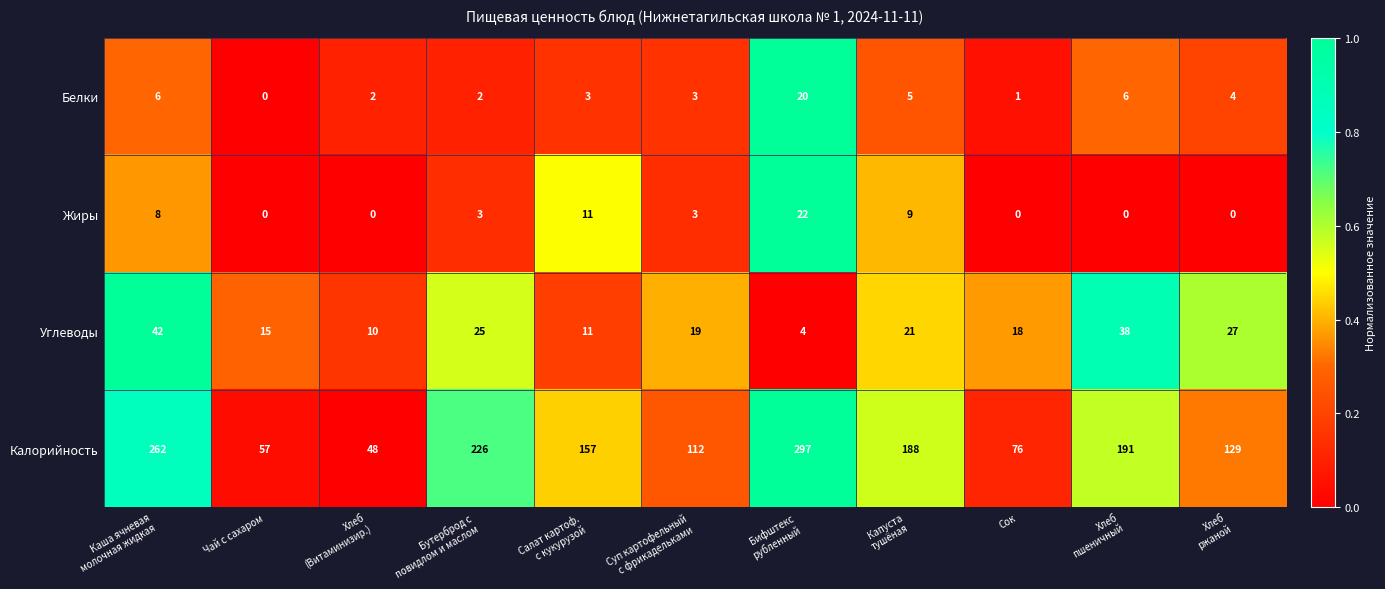

What is the total value across all series at Чай с сахаром?

72